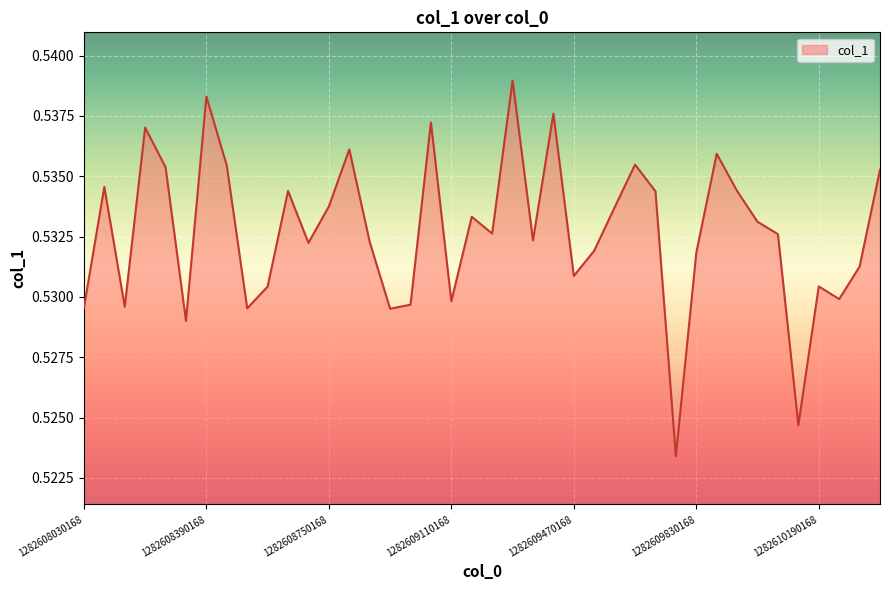

What is the sum of all values?

21.3